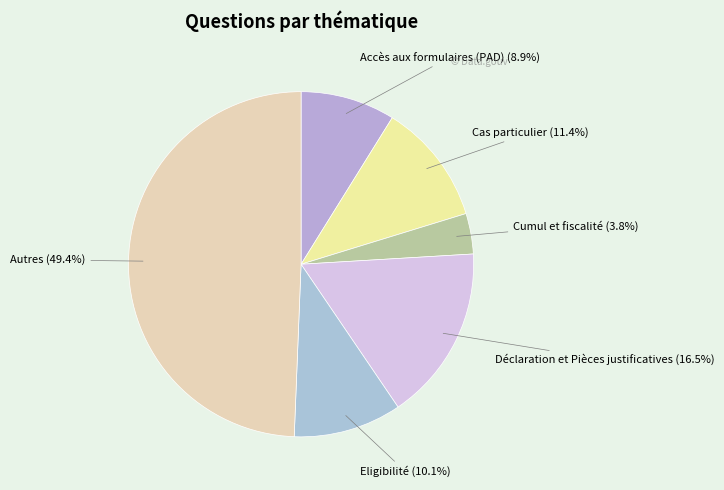

Is there a majority slice in this chart?

No